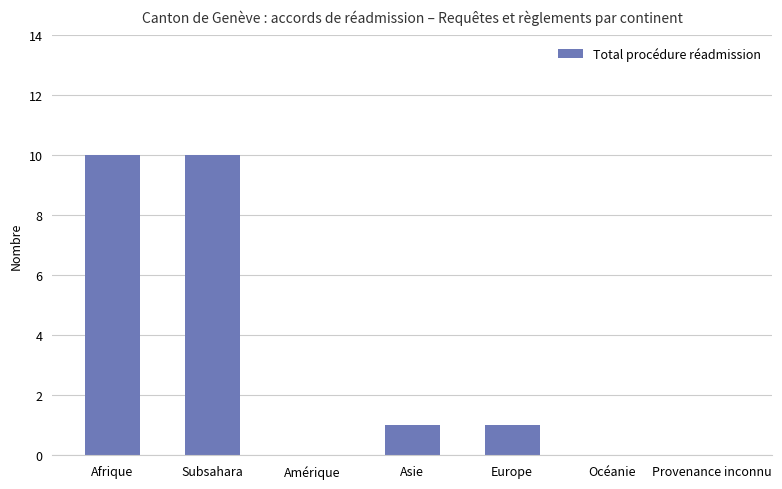

How many categories are shown in the chart?

7